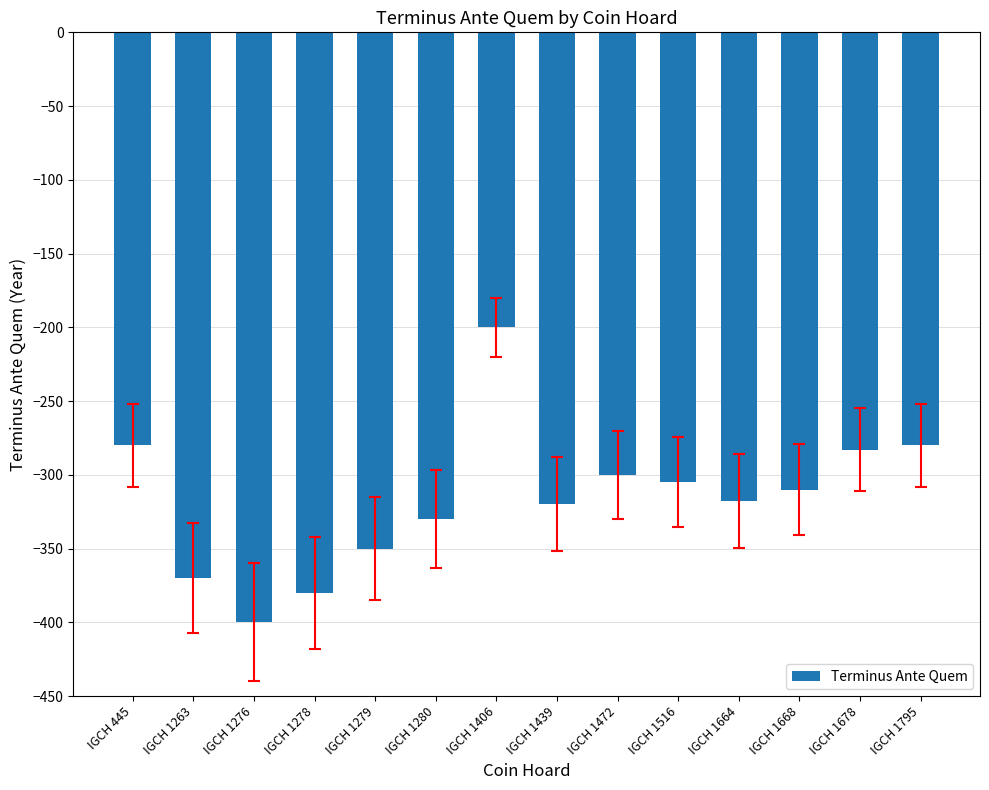

At which label is the value closest to -300?

IGCH 1472